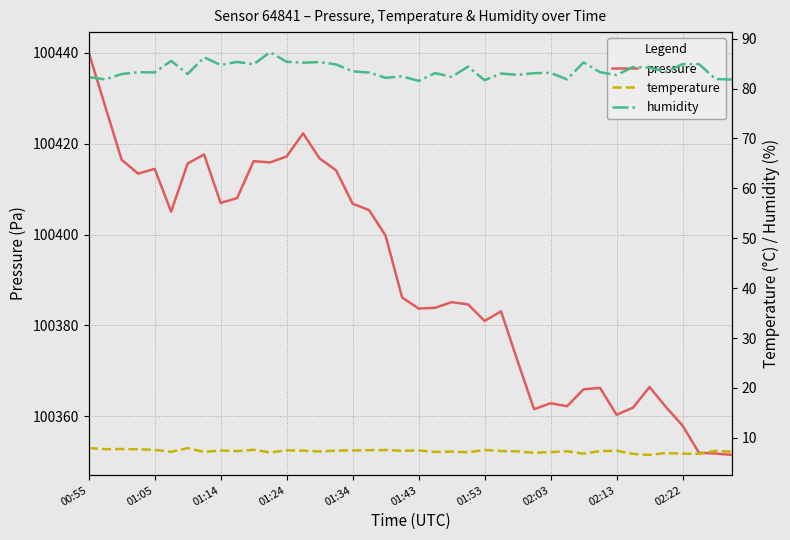

The value of humidity at 37 is 84.9. True or false?

True